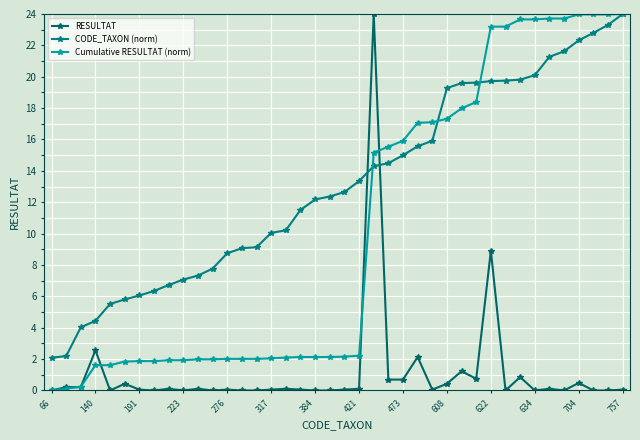

How many times do CODE_TAXON (norm) and Cumulative RESULTAT (norm) cross each other?

3